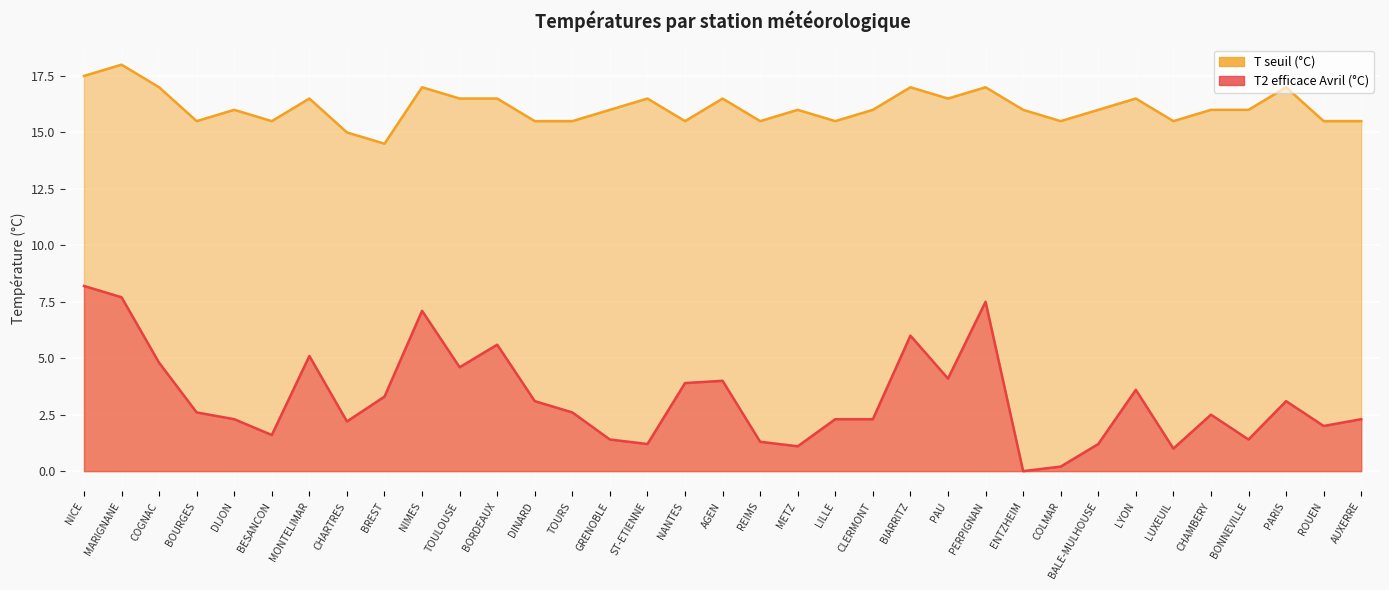

Where is the first local maximum for T seuil (°C)?

MARIGNANE